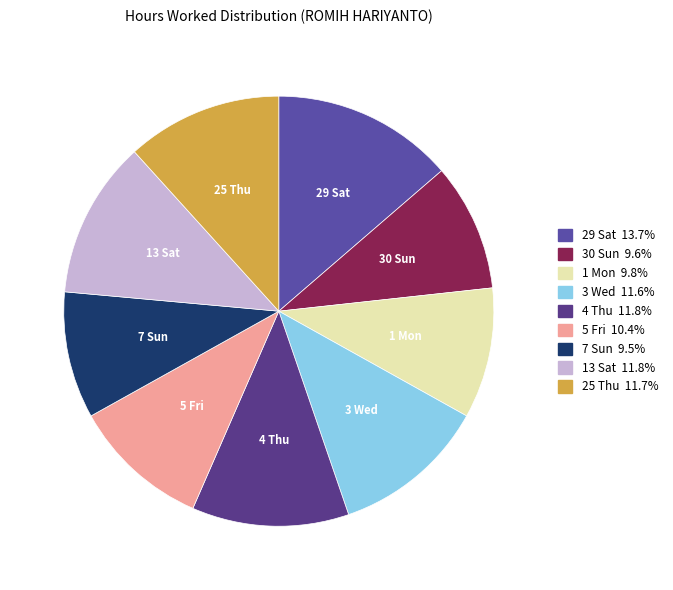

How many slices are in this pie chart?

9